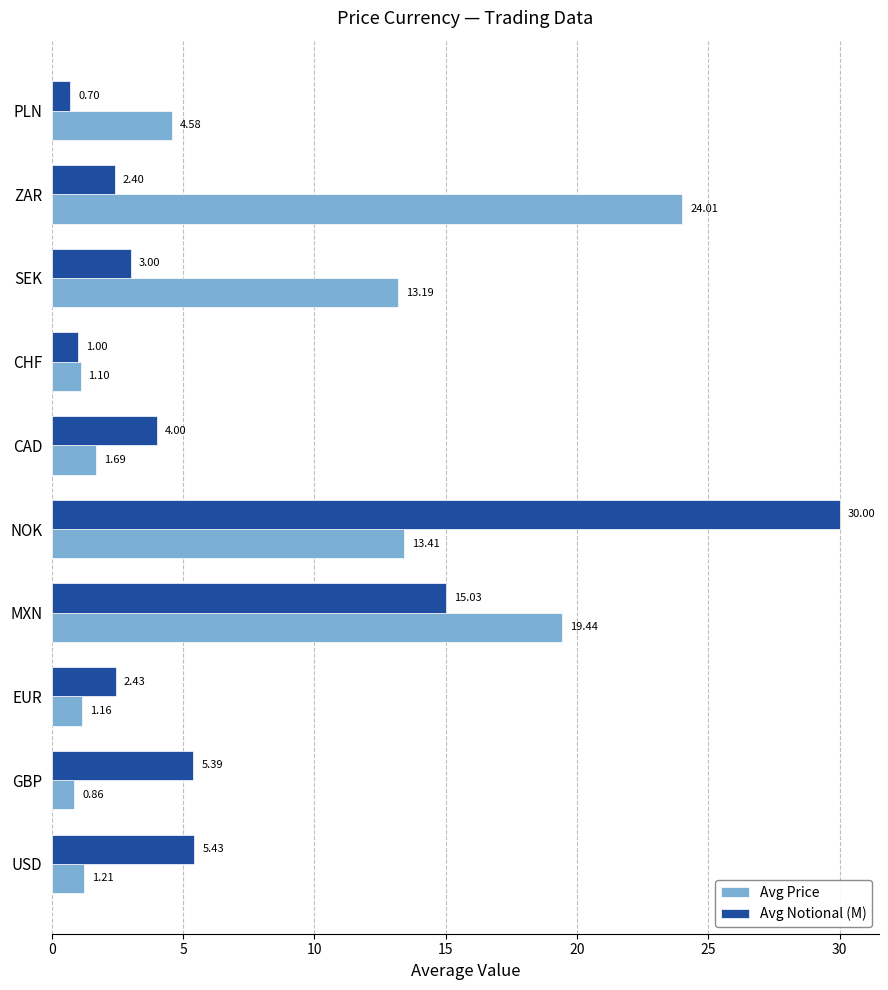

How many data points does each series have?

10